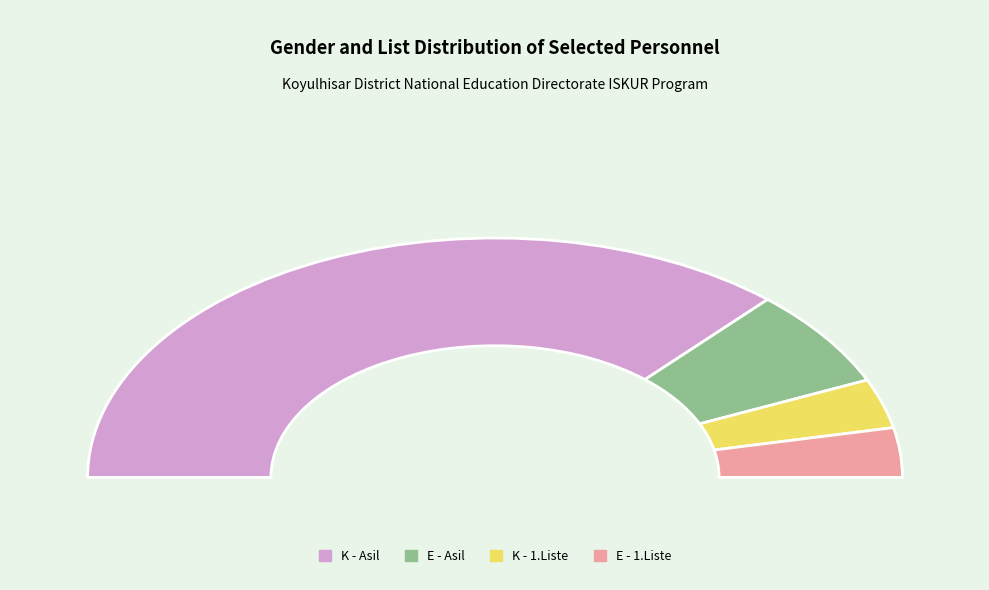

Count the number of slices in the pie.

6